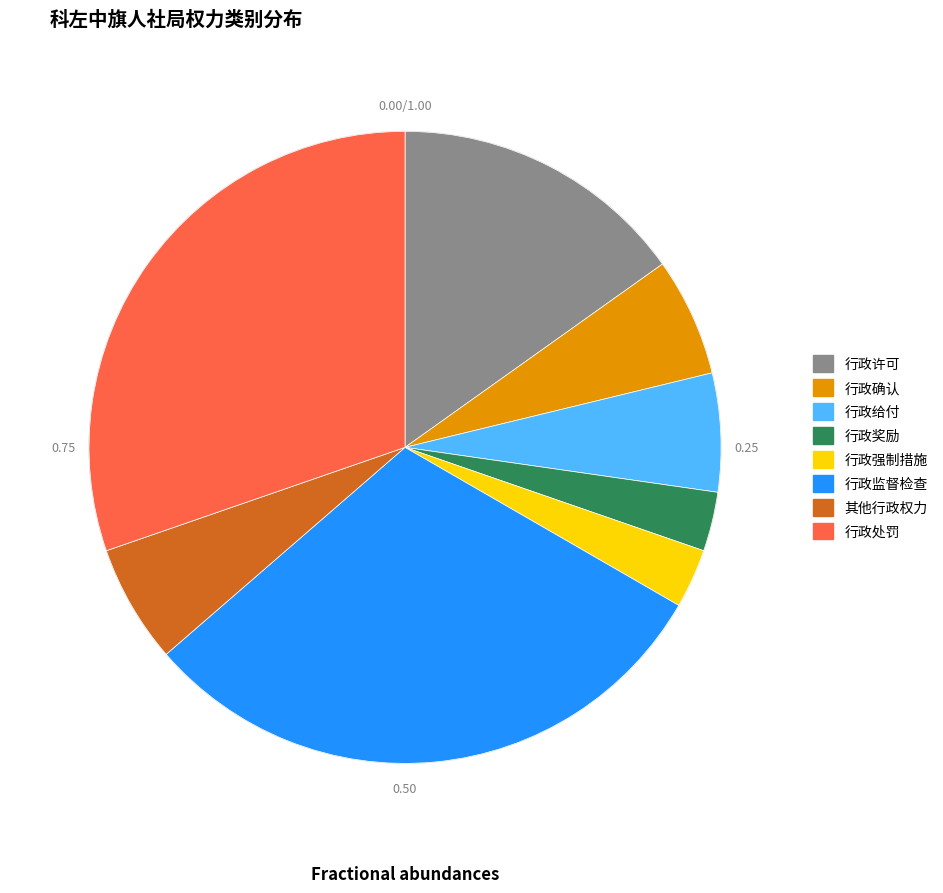

Does any single category account for the majority?

No